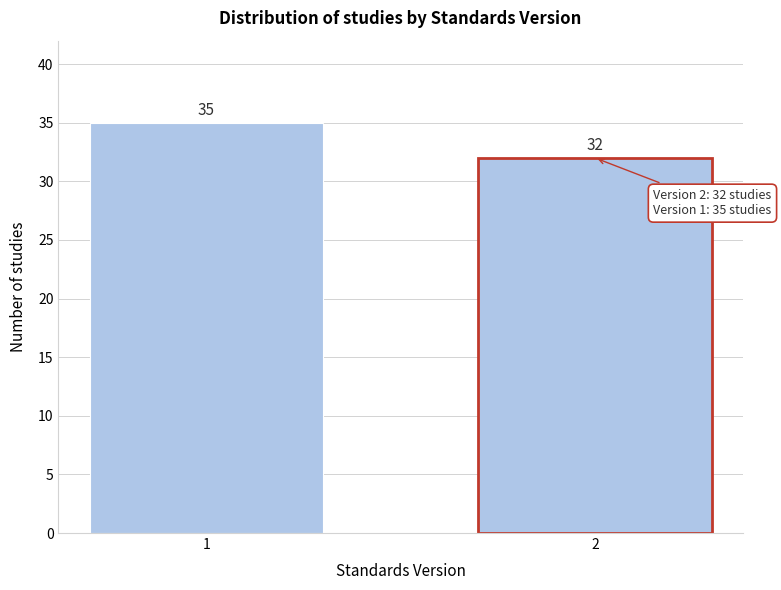

Reading left to right, extract all data points from this chart.

35	32